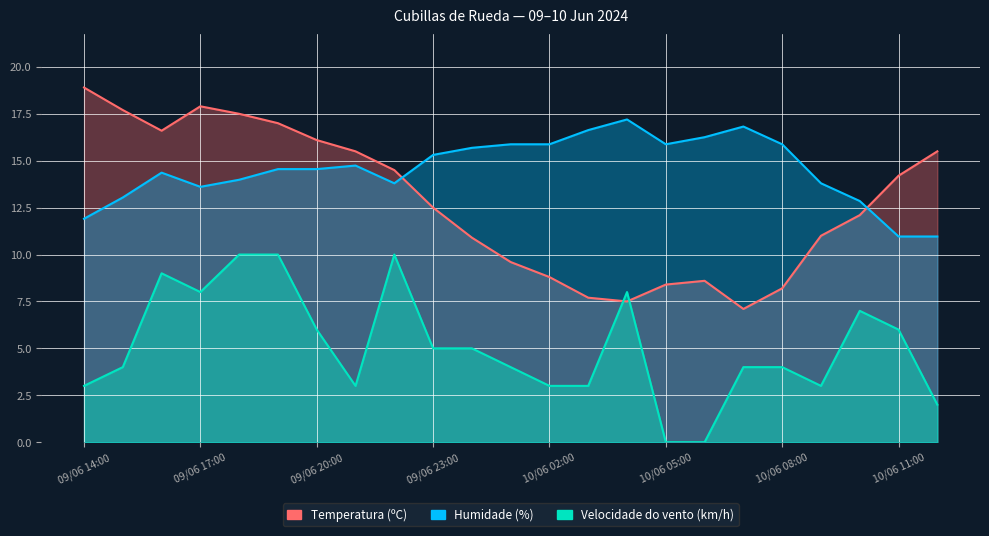

How many times do Humidade (%) and Temperatura (ºC) cross each other?

2